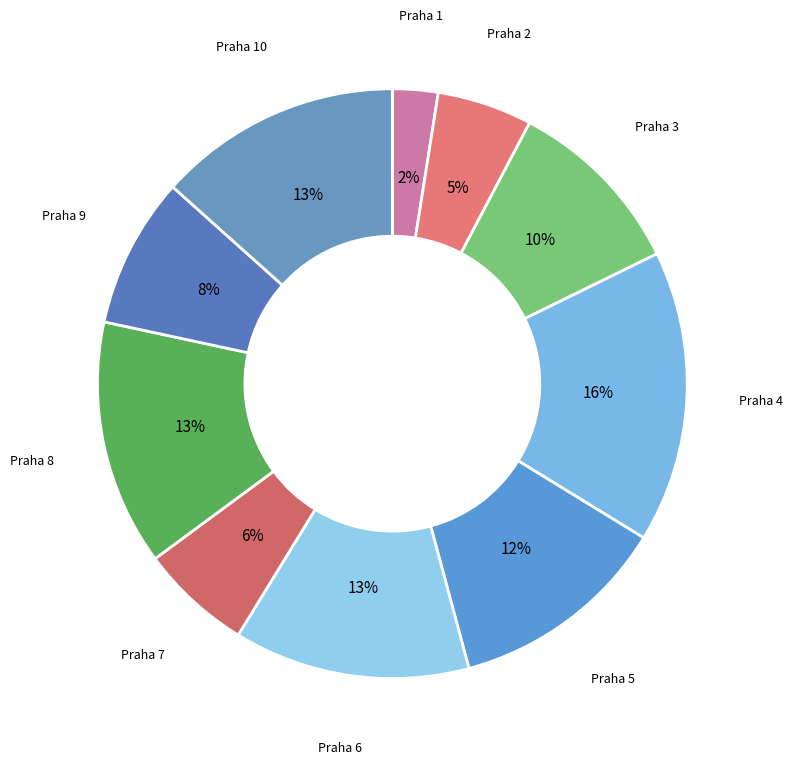

What is the smallest slice in the pie chart?

Praha 1